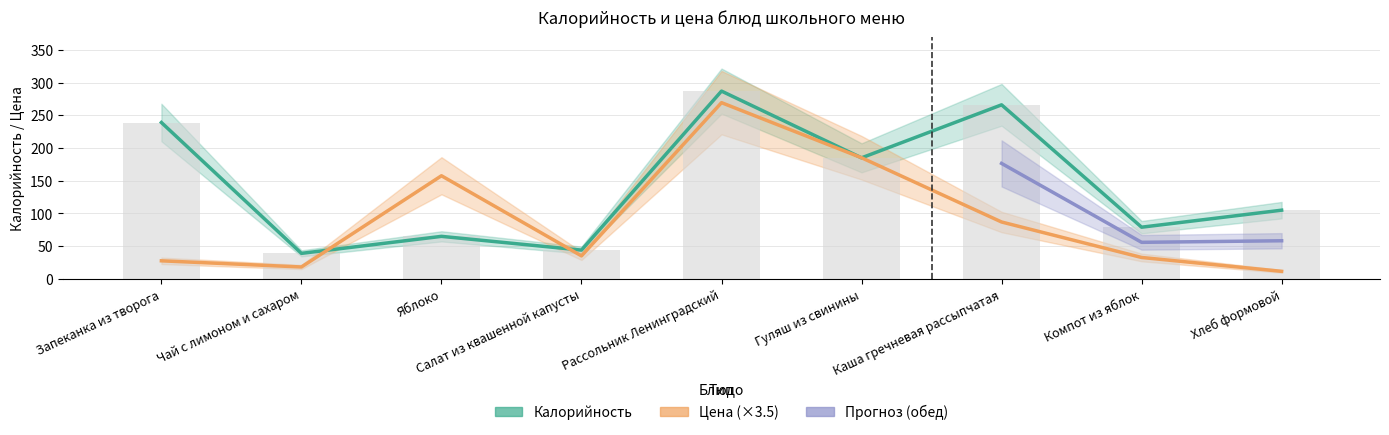

Rank the series at Гуляш из свинины from lowest to highest value.

Калорийность, Цена